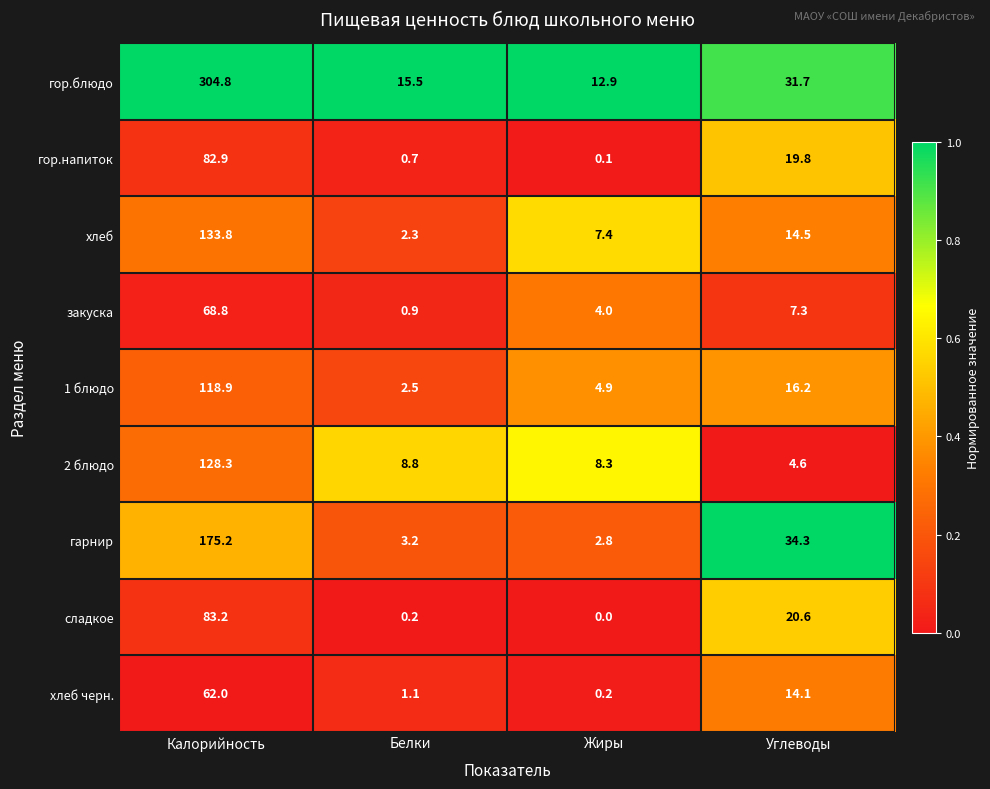

Which series has the largest range (max minus min)?

гор.блюдо